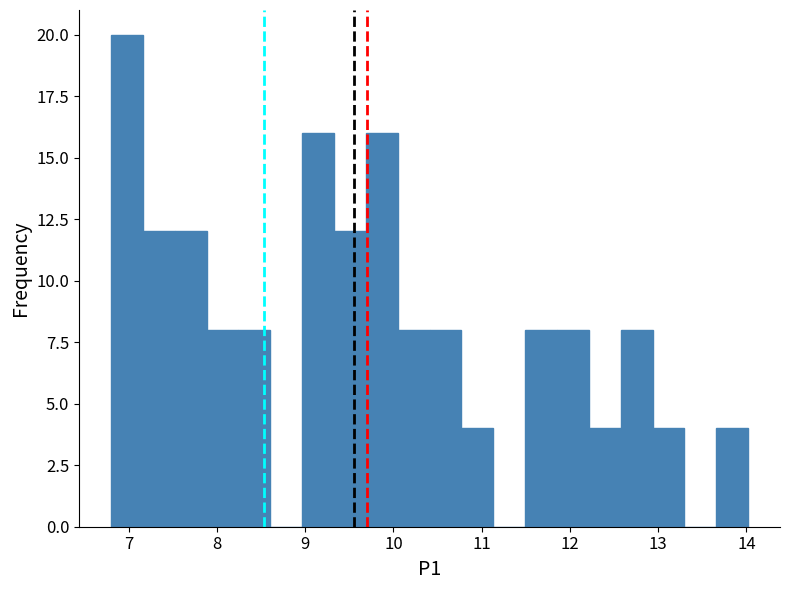

Read against the x-axis, roughly where is the centre of the tallest bar?

7.0